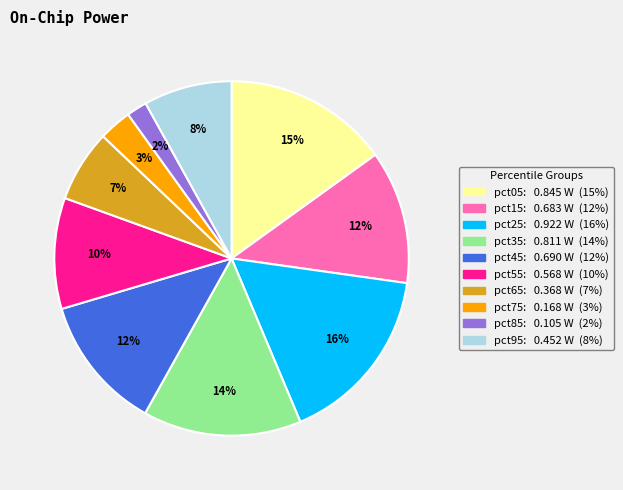

Do pct65 and pct35 together represent more than half of the pie?

No